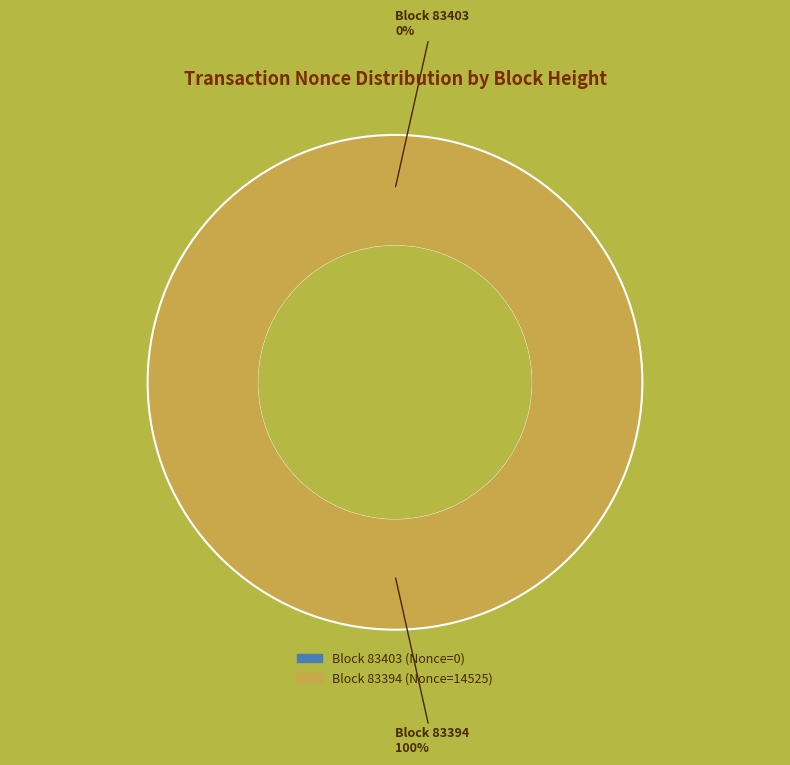

What is the change in value from 83403 to 83394?

+14525